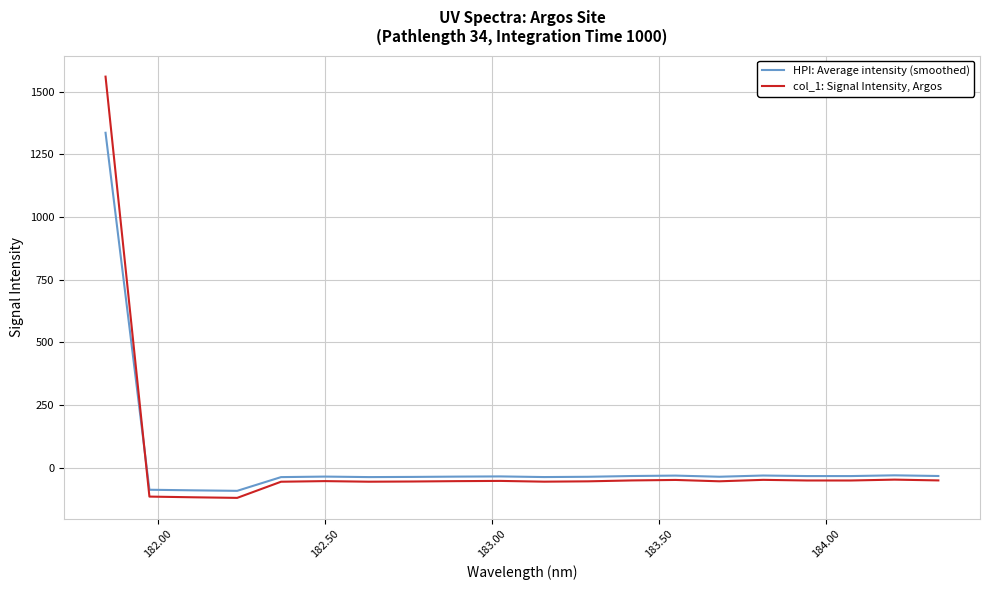

How many lines are shown in the chart?

2